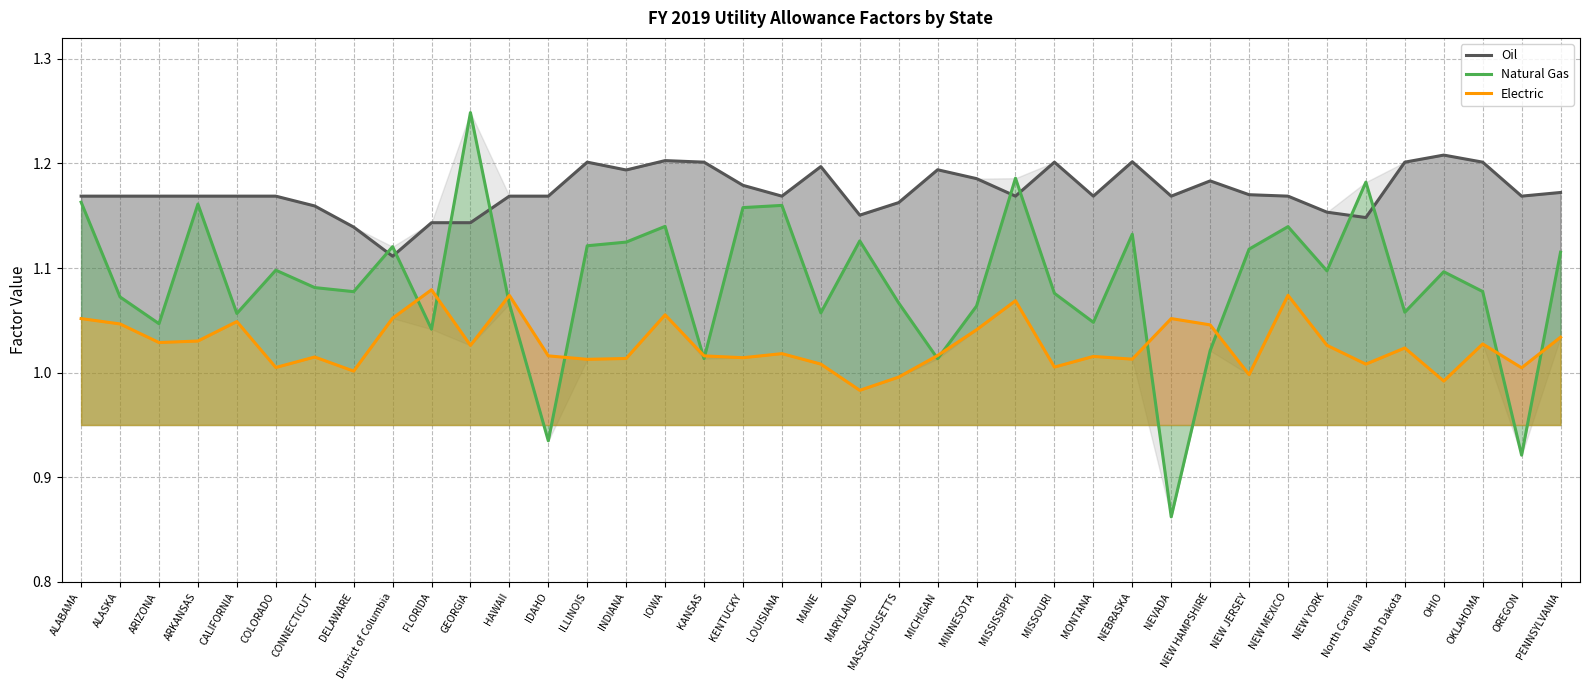

How many times do Natural Gas and Electric cross each other?

12